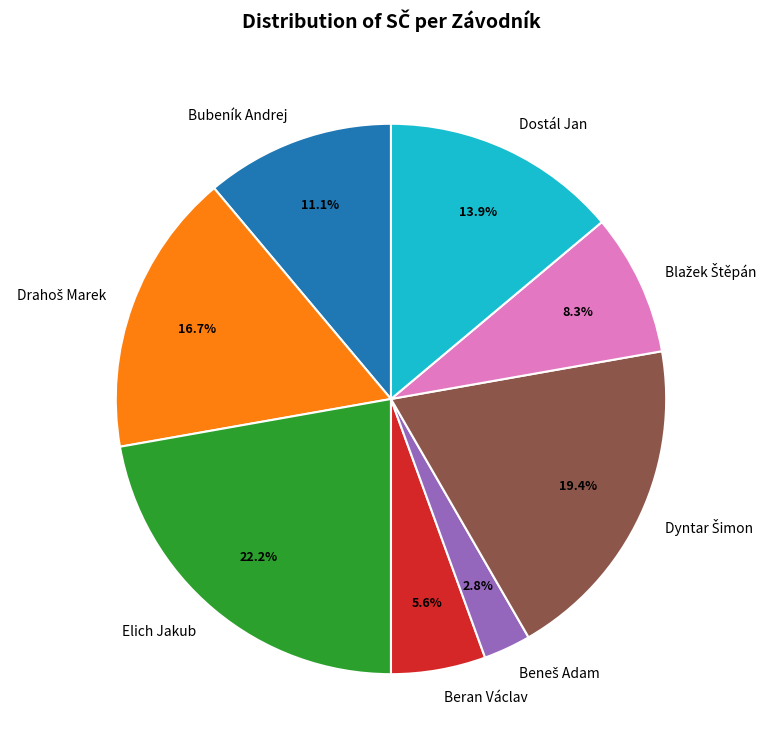

True or false: Elich Jakub accounts for 22% of the total.

True